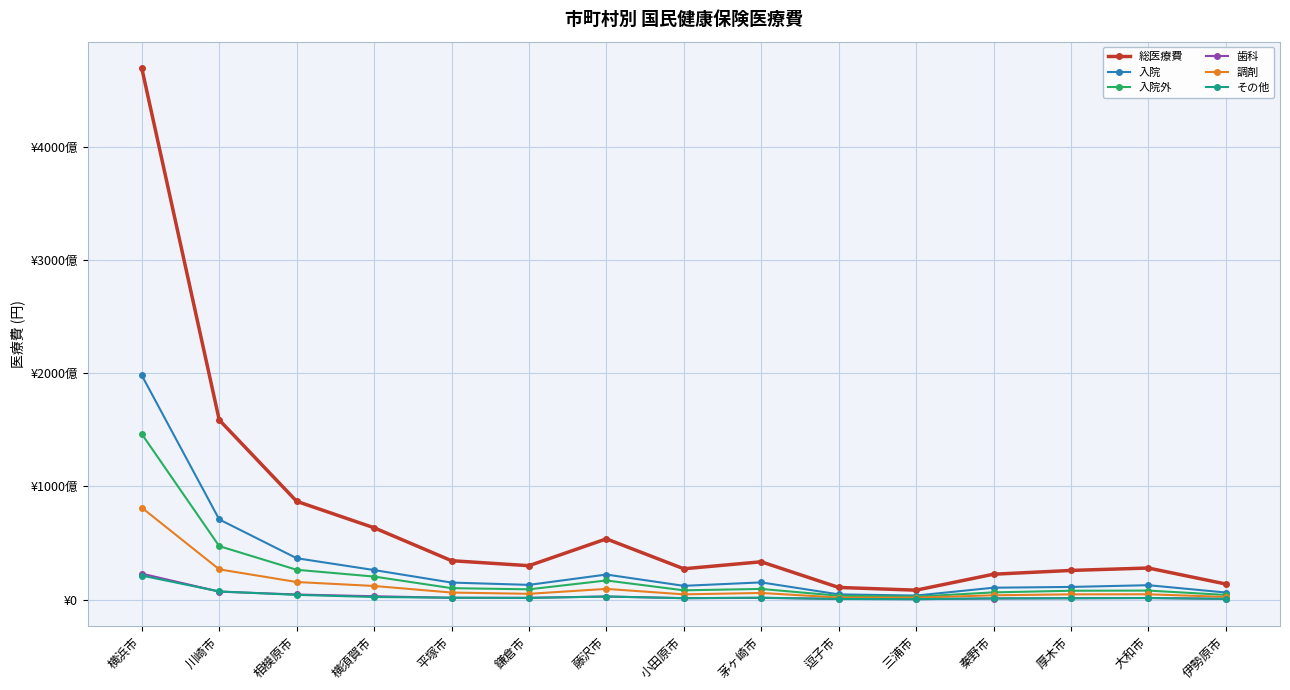

What is the value of the 入院外 point at the 1st from the left?

146274247950.0